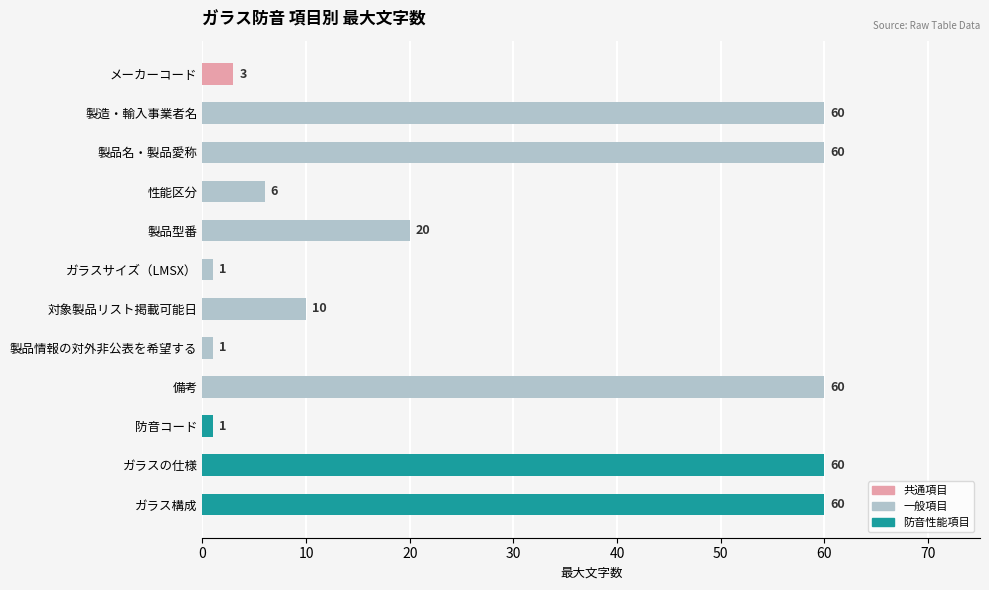

Reading top to bottom, list all the values displayed in this chart.

メーカーコード=3	製造・輸入事業者名=60	製品名・製品愛称=60	性能区分=6	製品型番=20	ガラスサイズ（LMSX）=1	対象製品リスト掲載可能日=10	製品情報の対外非公表を希望する=1	備考=60	防音コード=1	ガラスの仕様=60	ガラス構成=60